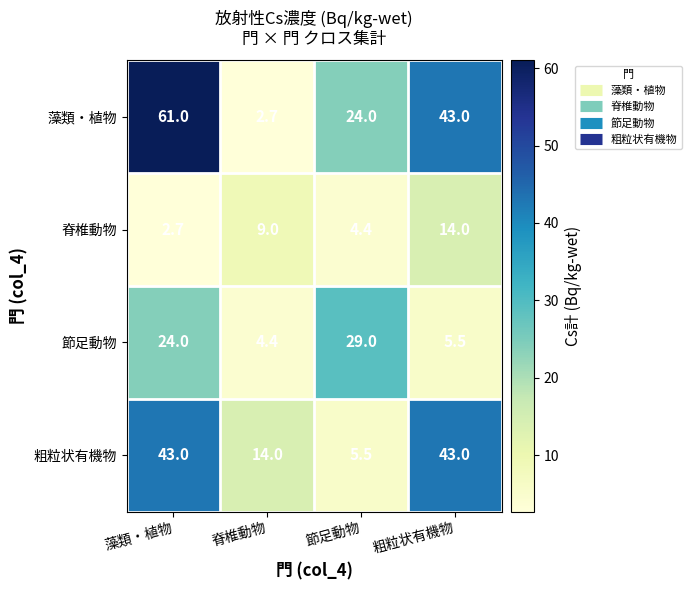

What value does the 節足動物 series have at 藻類・植物?

24.0